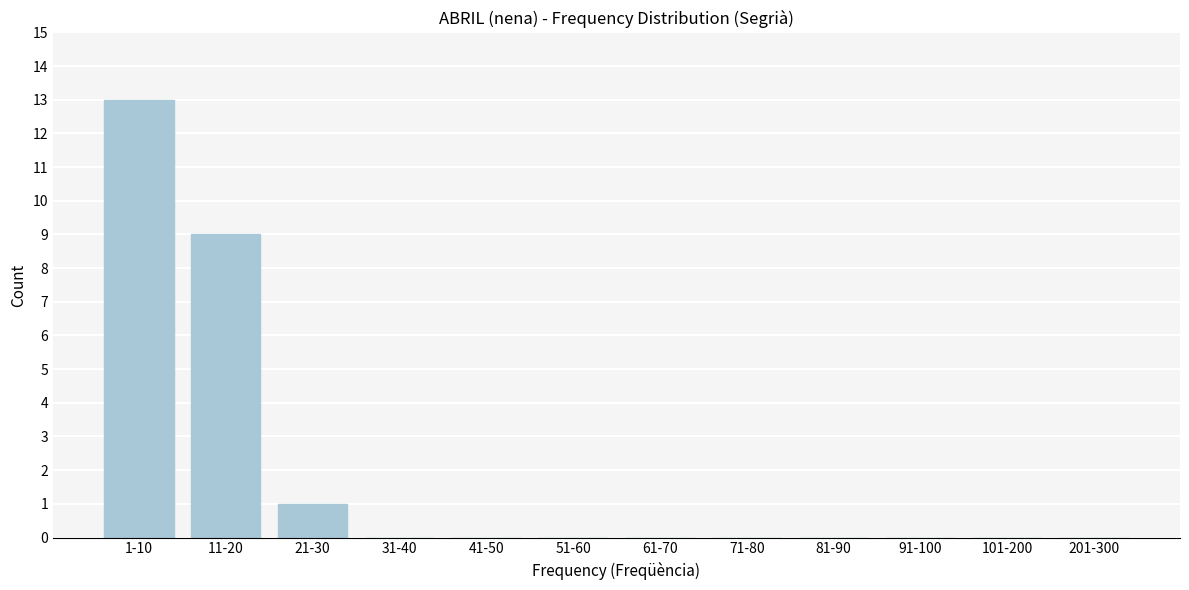

Reading left to right, what are all the values shown in this chart?

1-10=13	11-20=9	21-30=1	31-40=0	41-50=0	51-60=0	61-70=0	71-80=0	81-90=0	91-100=0	101-200=0	201-300=0